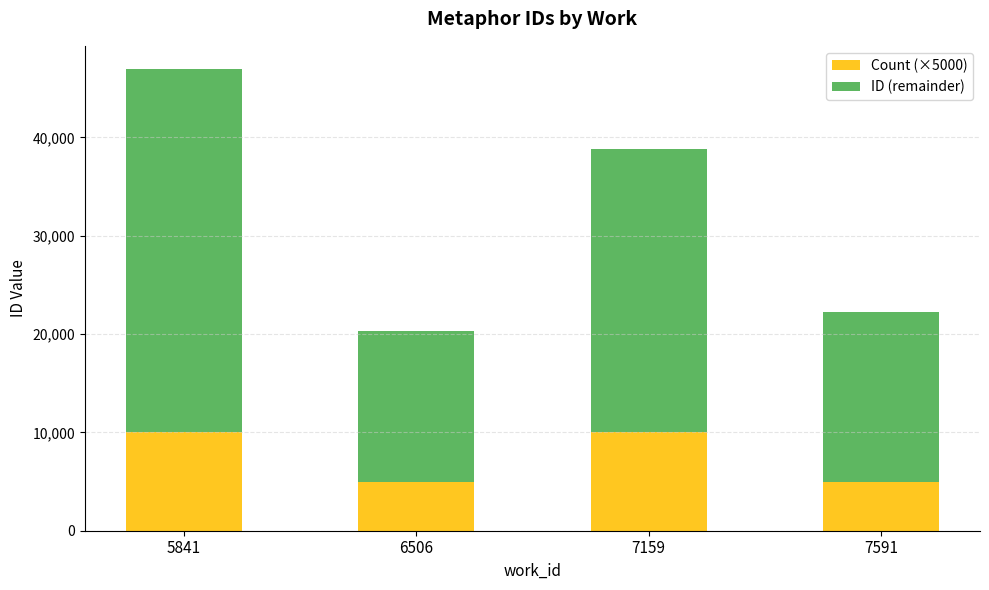

At which category is the sum across all series the highest?

5841